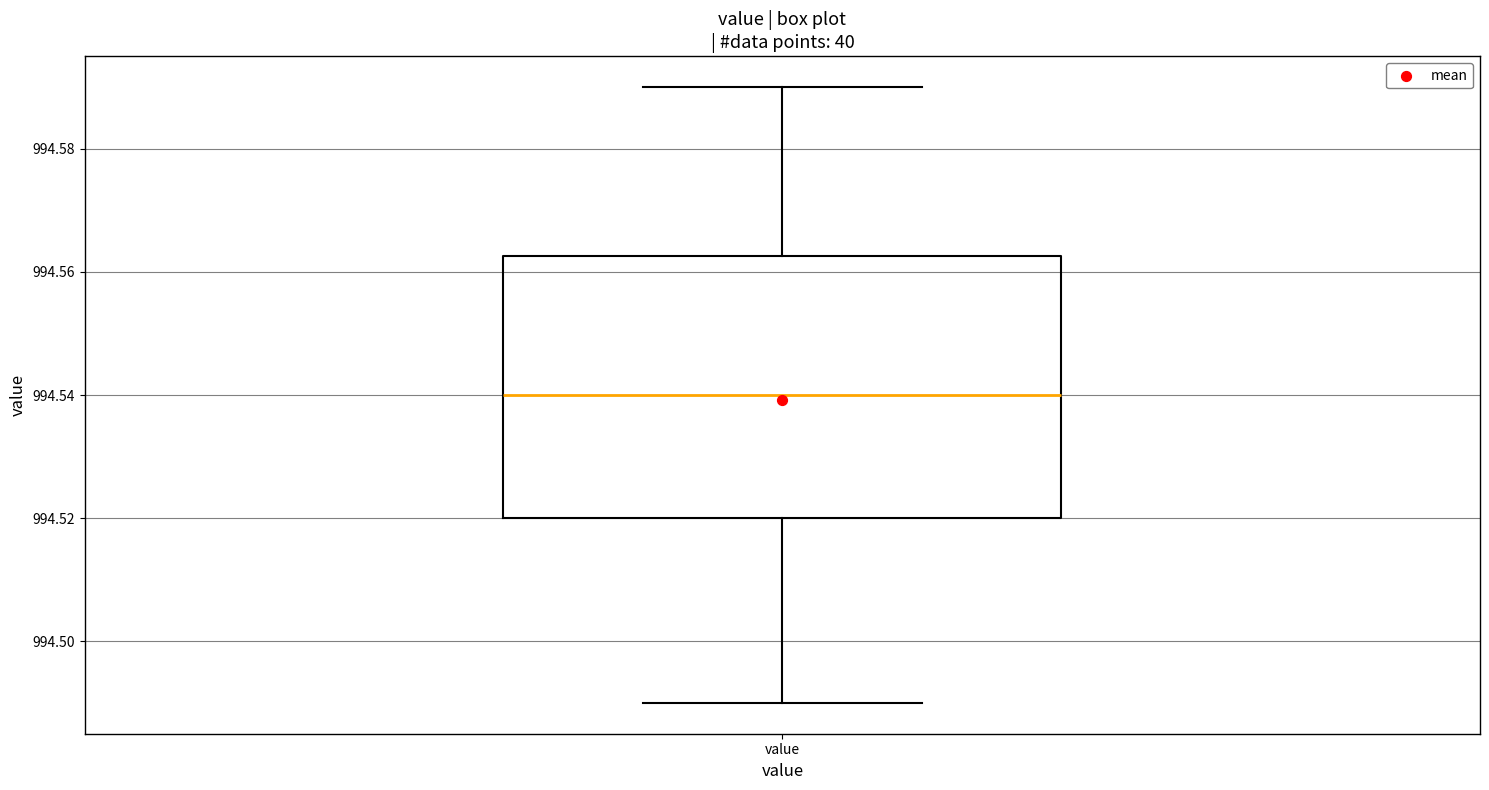

Where does the lower whisker of the box for value end on the y-axis? The values are not printed on the chart, so give them approximately, as read against the axis.

994.490